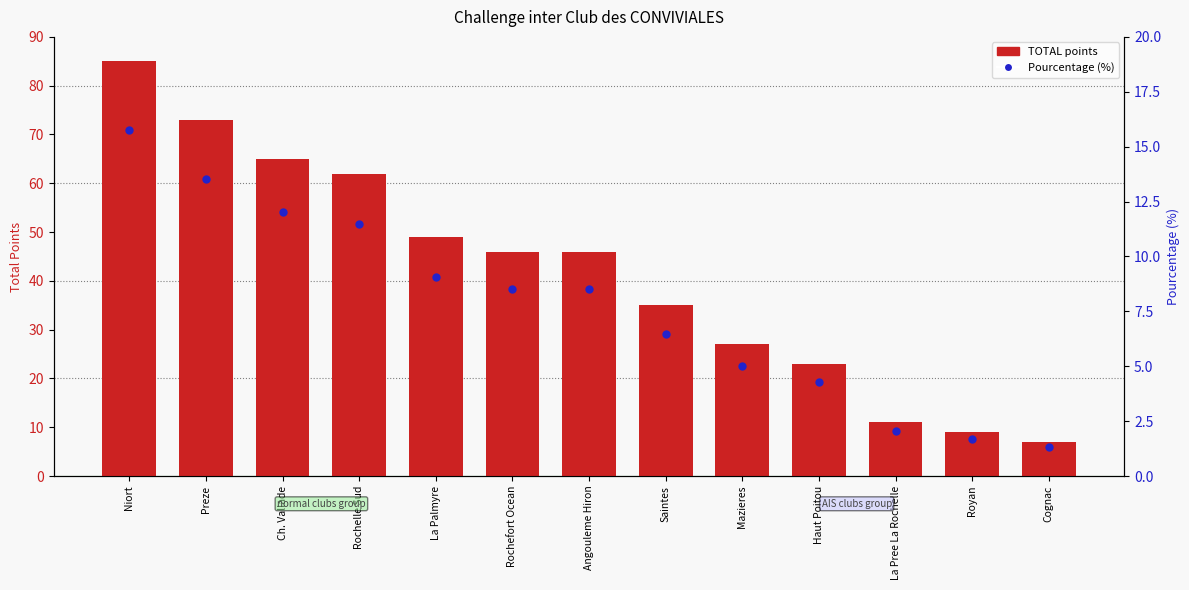

Which series reaches the minimum Y coordinate?

Pourcentage (%)